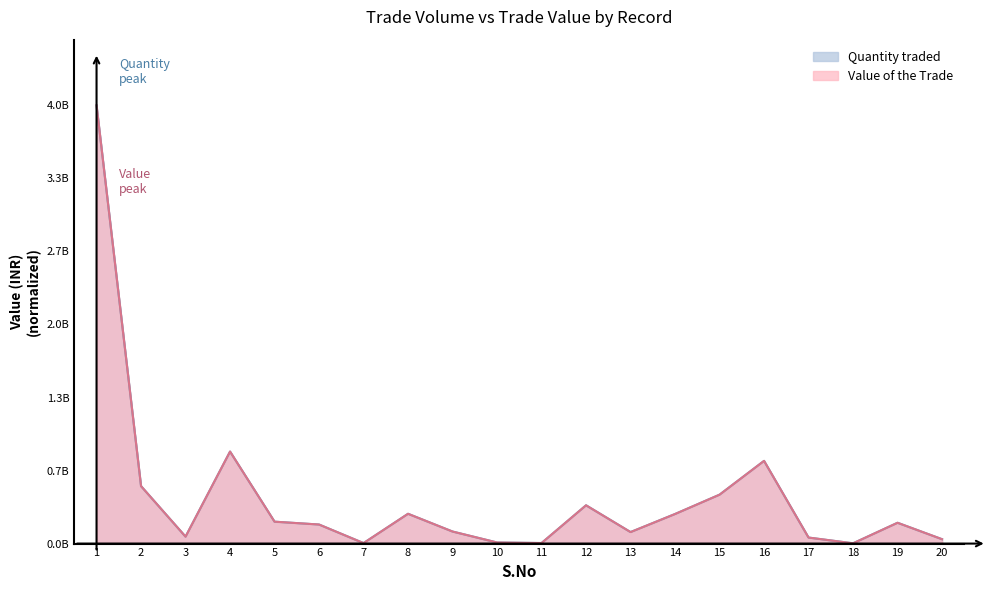

What is the value of the Quantity traded point at the 17th from the left?

55000000.0